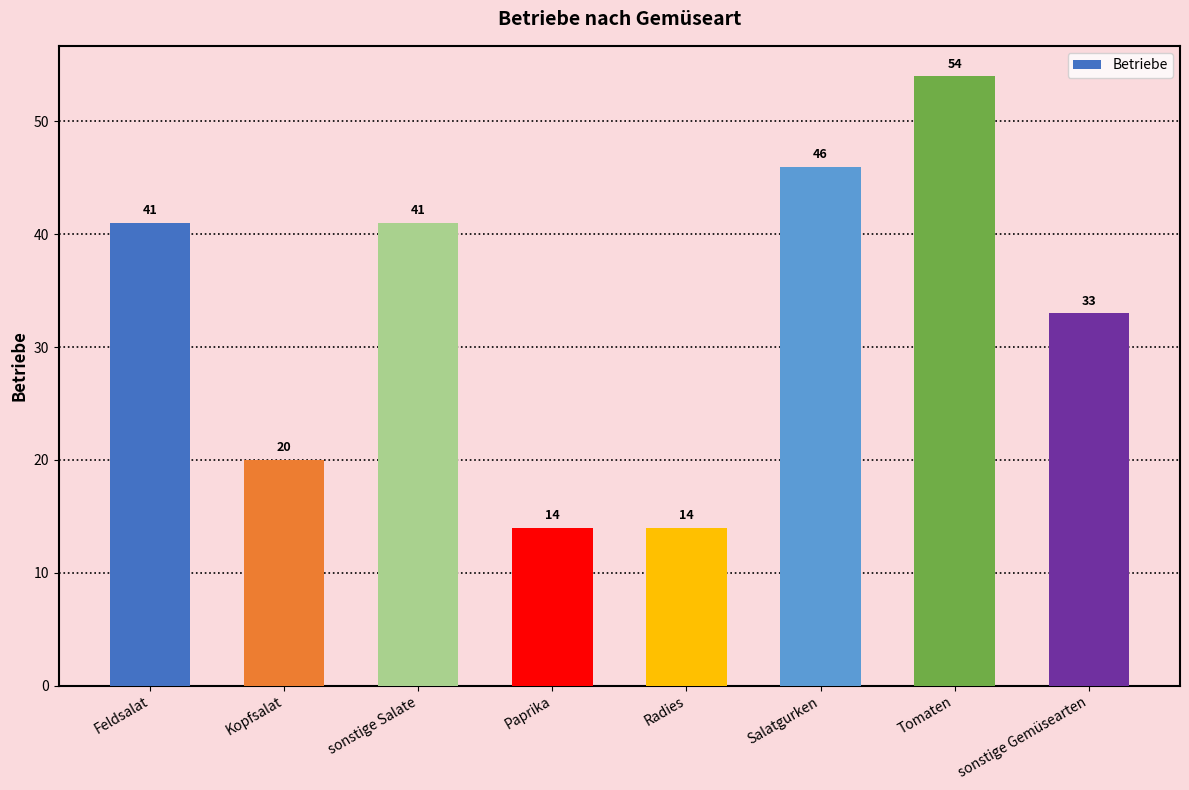

Reading left to right, list all the values displayed in this chart.

41	20	41	14	14	46	54	33